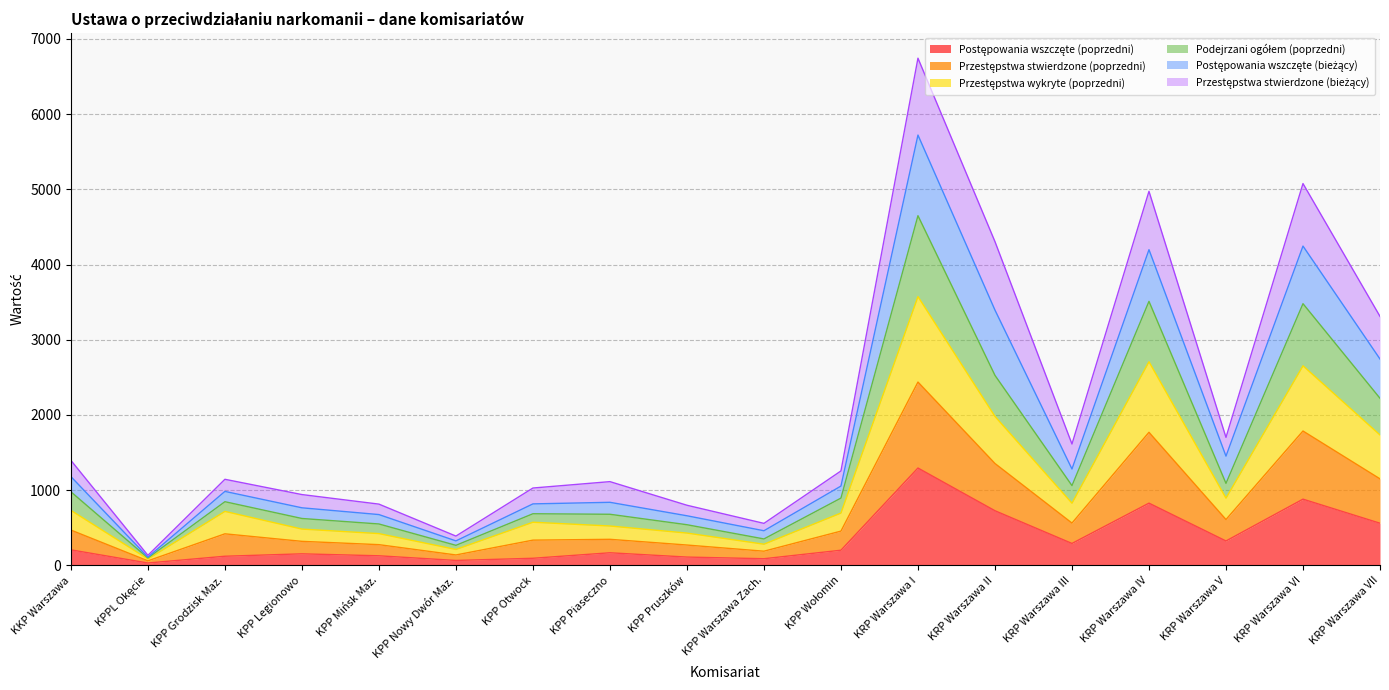

At which category is the sum across all series the highest?

KRP Warszawa I